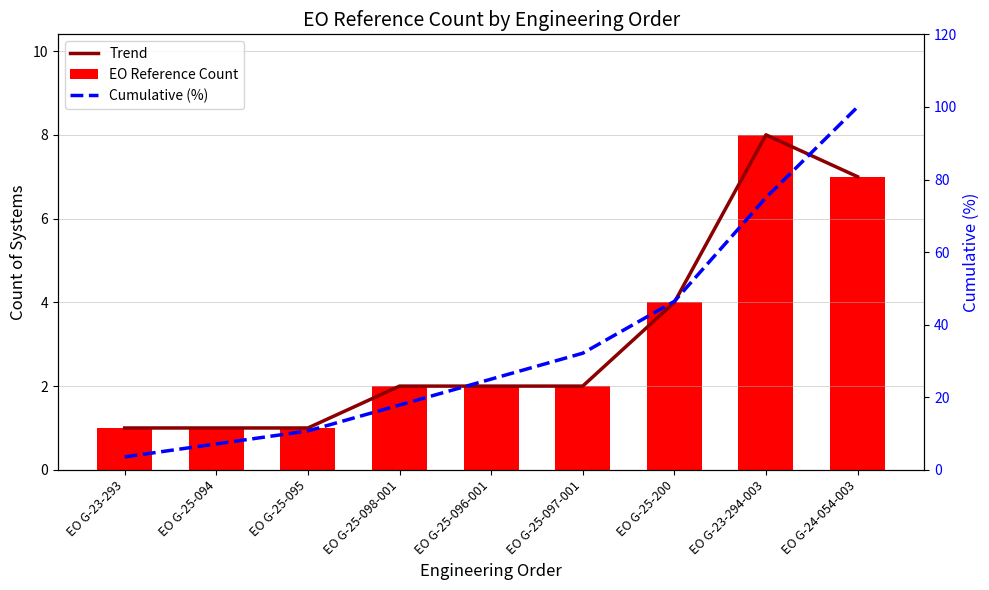

At which category does the chart reach its peak across all series?

EO G-24-054-003